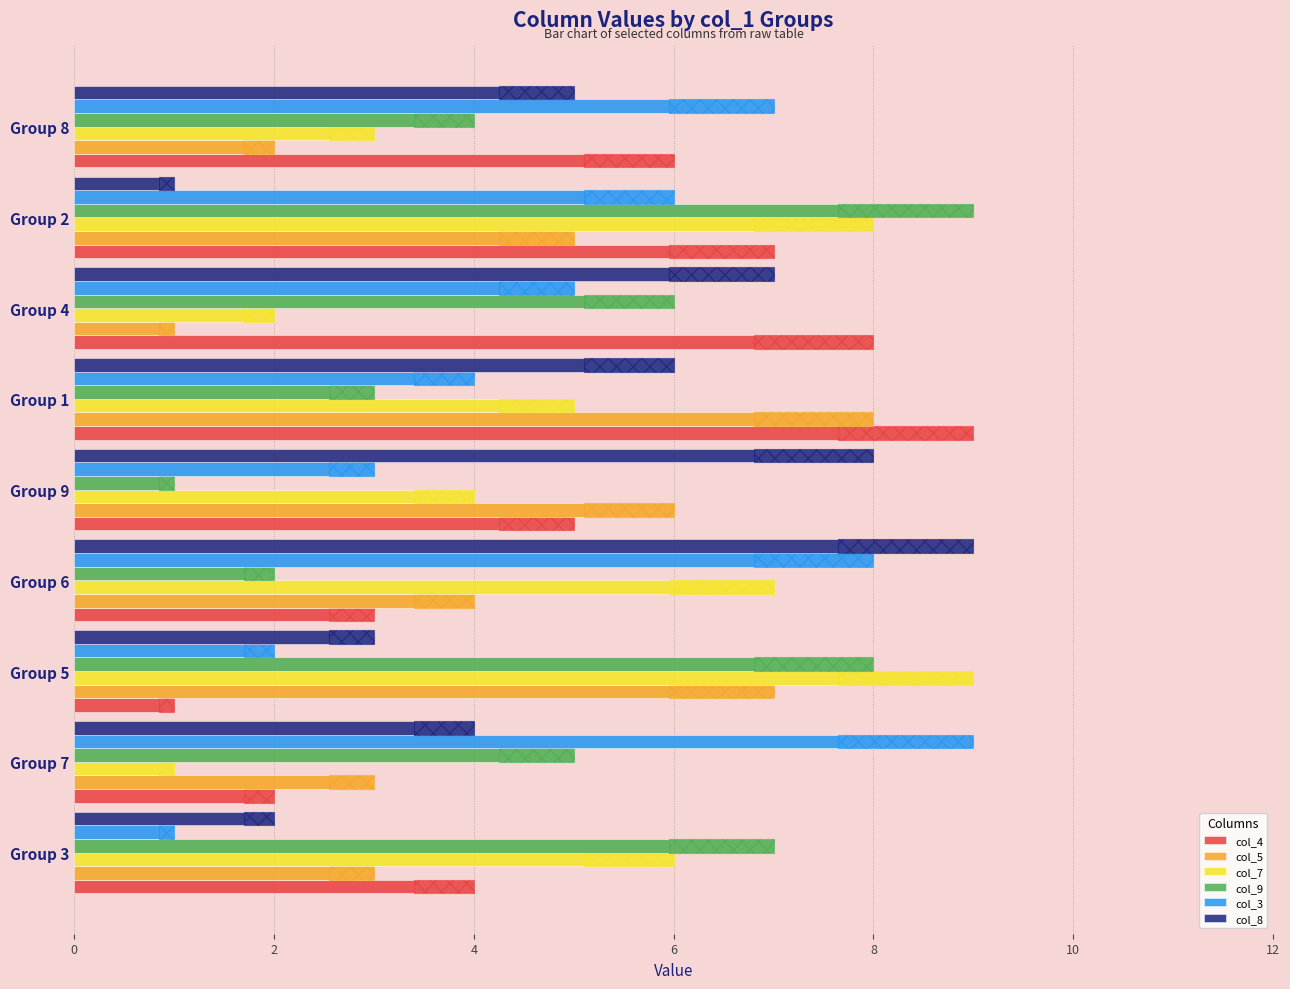

Count the number of categories in the chart.

9